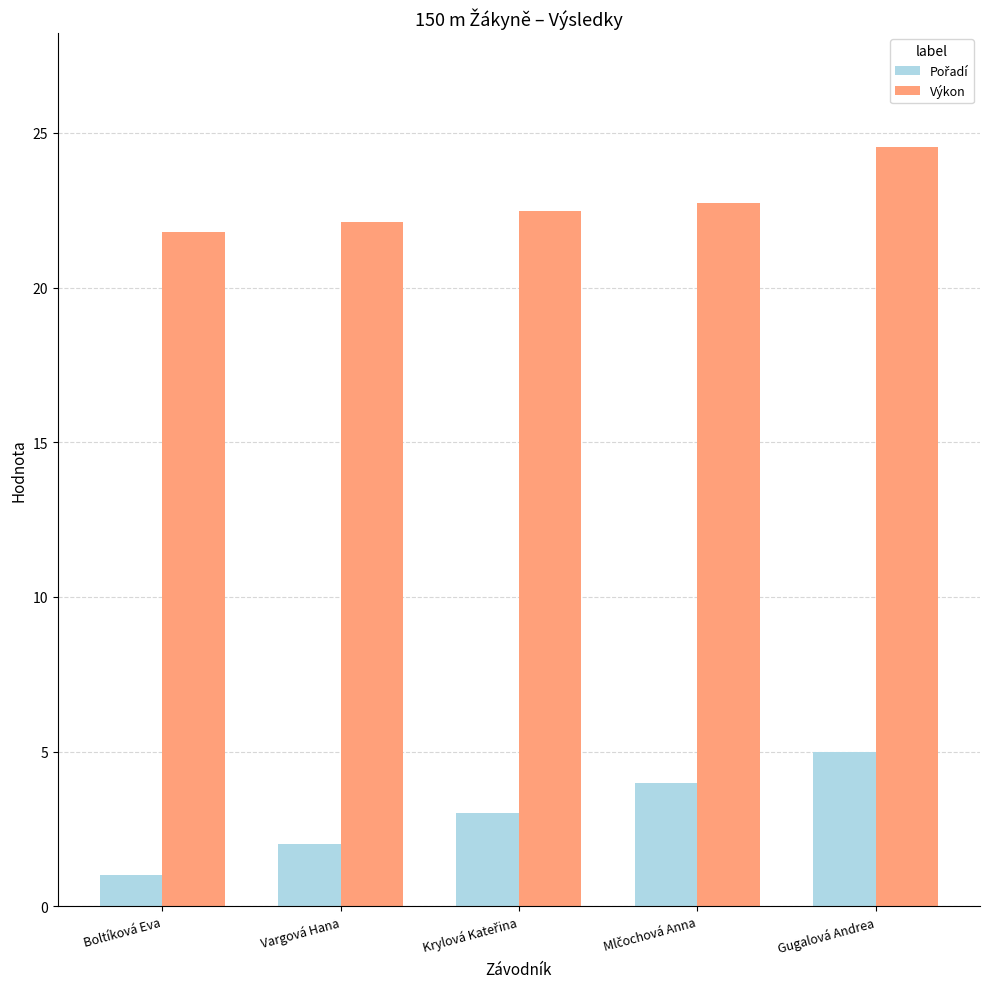

True or false: Výkon has a value of 12.5 at Gugalová Andrea.

False